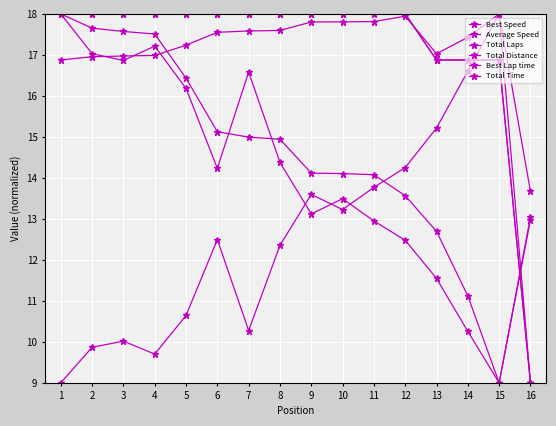

Rank the series by their maximum value, from highest to lowest.

Best Speed, Average Speed, Total Laps, Total Distance, Best Lap time, Total Time